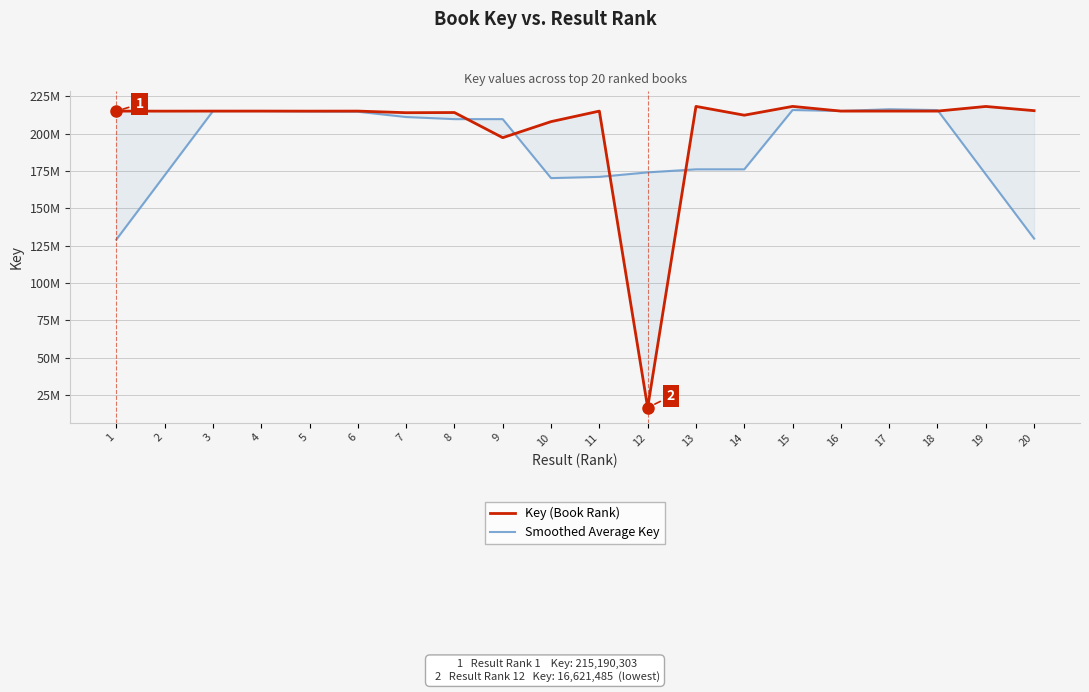

Rank the series at 12 from lowest to highest value.

Key (Book Rank), Smoothed Average Key